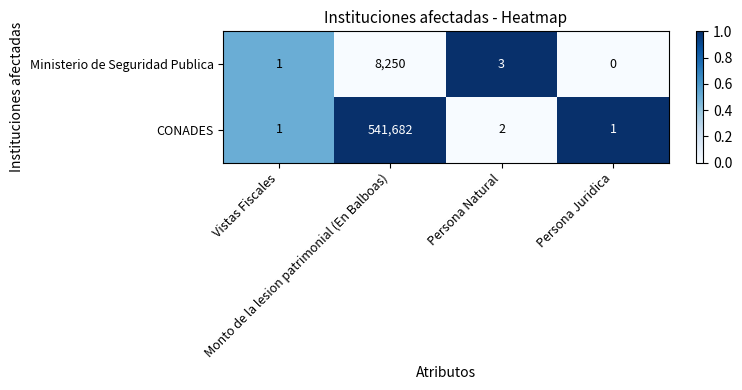

What is the difference between the maximum and second lowest values in the CONADES series?

541681